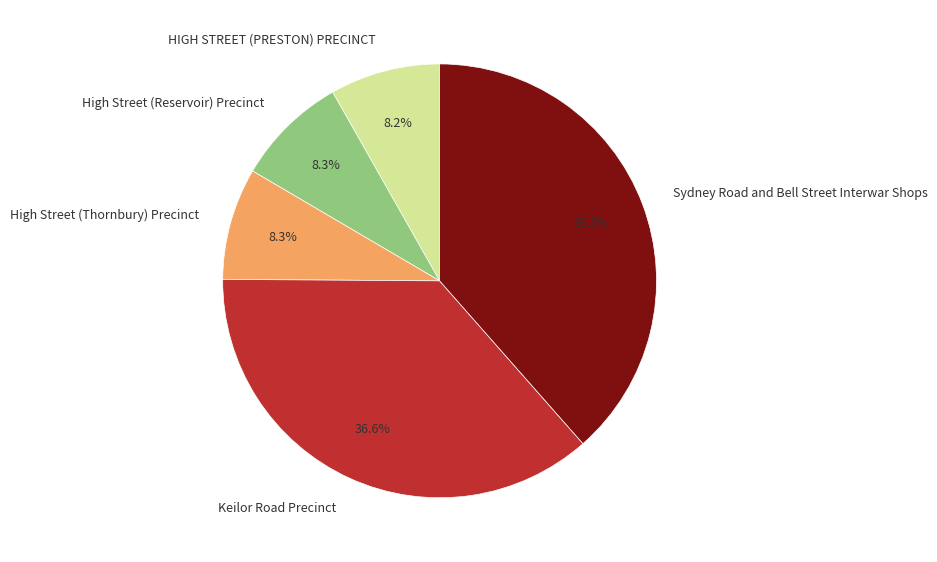

Is the sum of High Street (Thornbury) Precinct and Keilor Road Precinct greater than half?

No